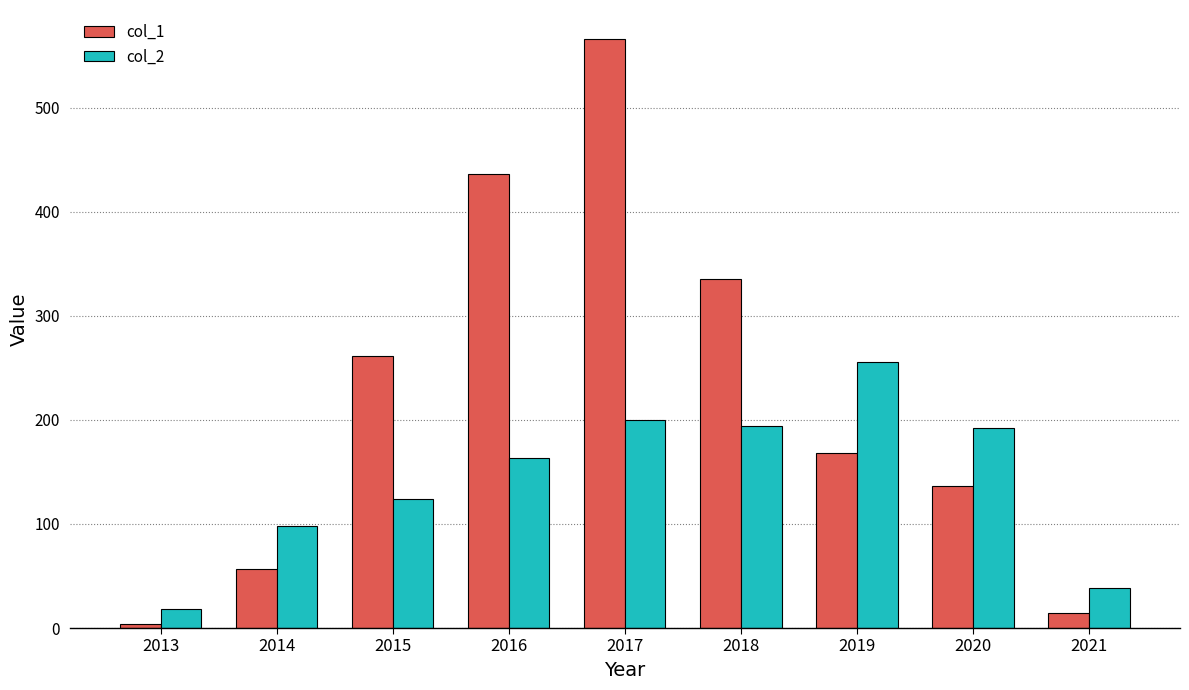

What is the highest value of the col_1 series?

565.5